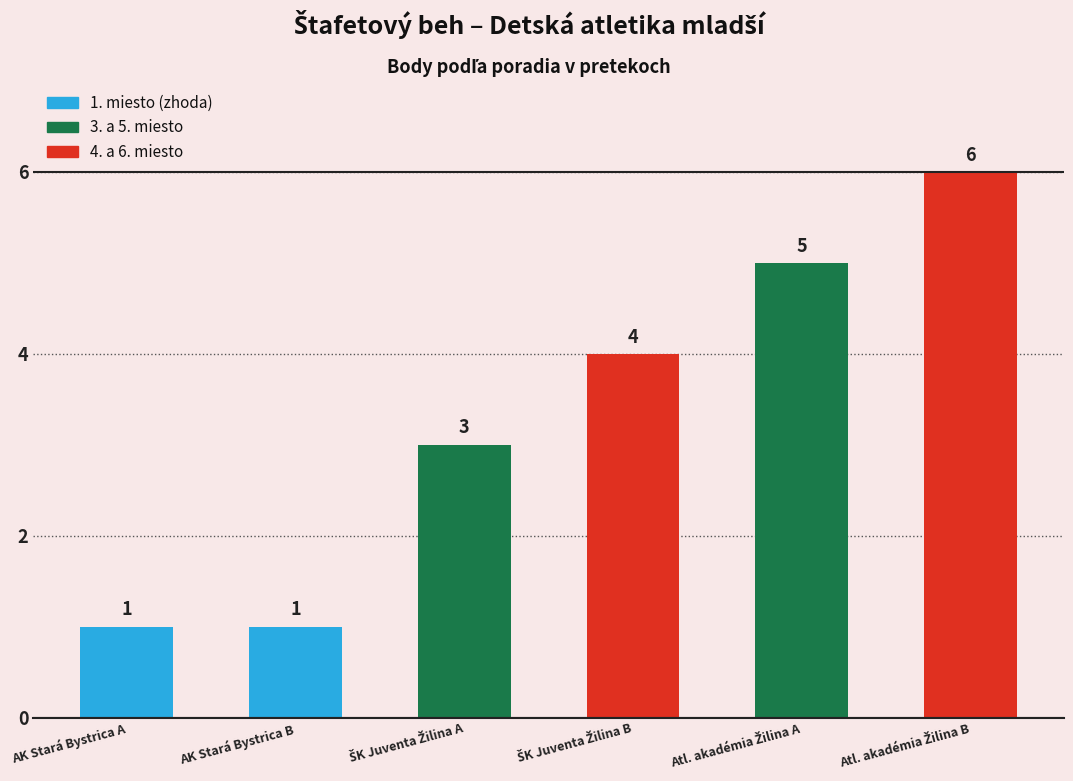

Rank the categories by value from lowest to highest.

1=, 1=, 3, 4, 5, 6